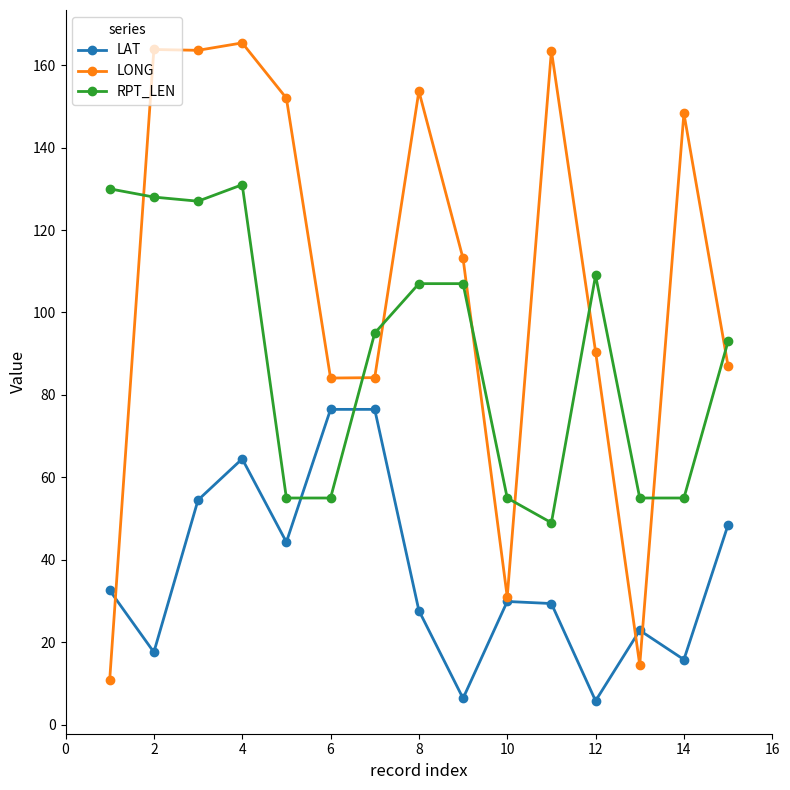

True or false: LONG has more than 2 points higher than both neighbors.

True